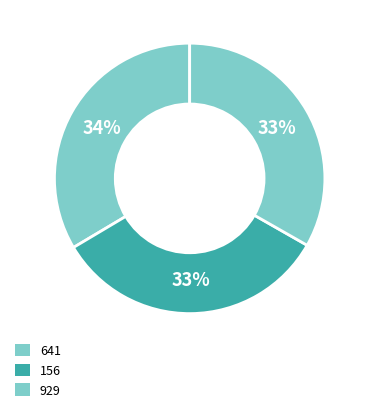

Count the number of slices in the pie.

3